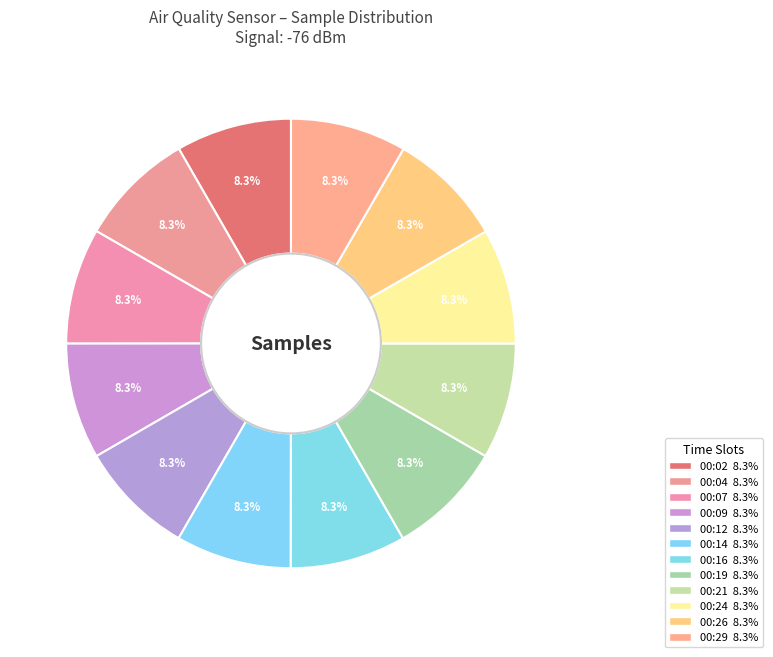

Count the number of slices in the pie.

12